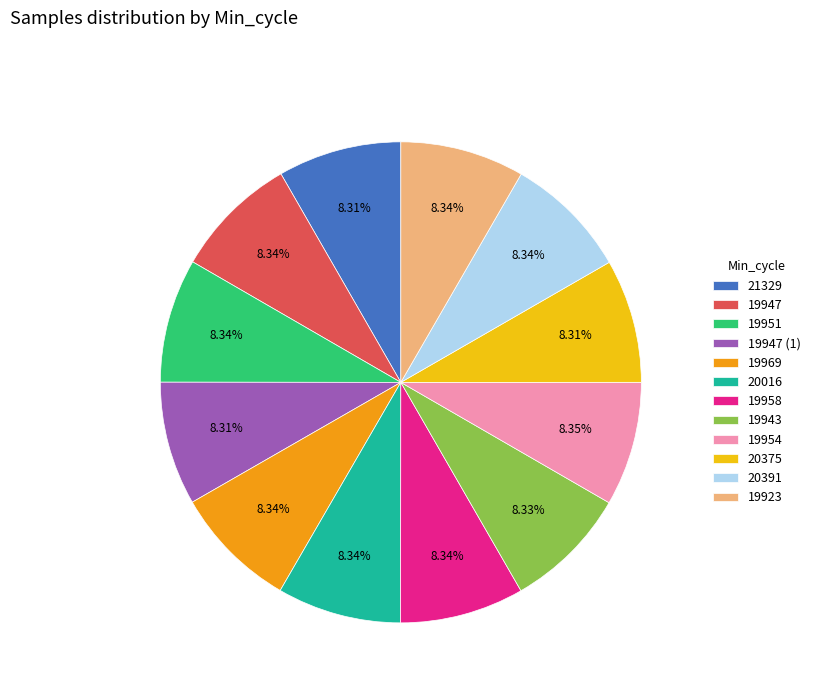

Is the sum of 21329 and 19951 greater than half?

No